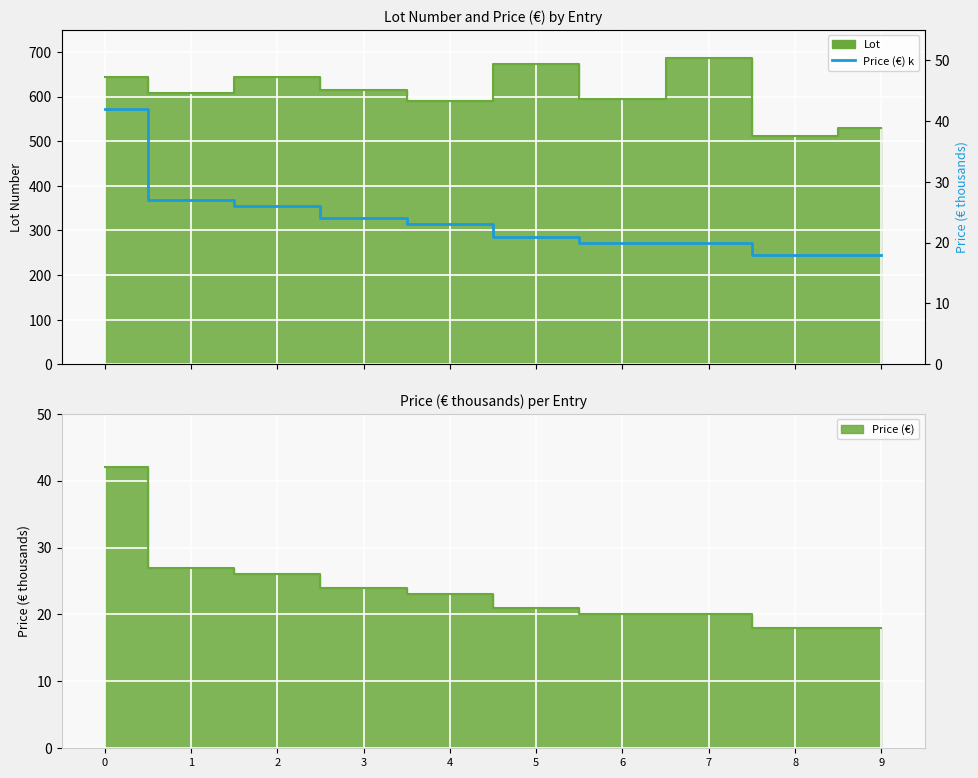

How many lines are shown in the chart?

1